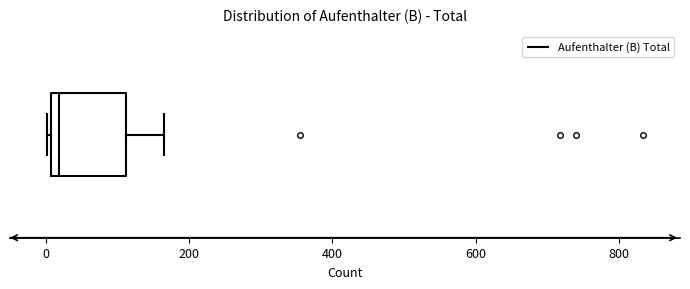

Where does the median line of the box sit on the x-axis? The values are not printed on the chart, so give them approximately, as read against the axis.

20